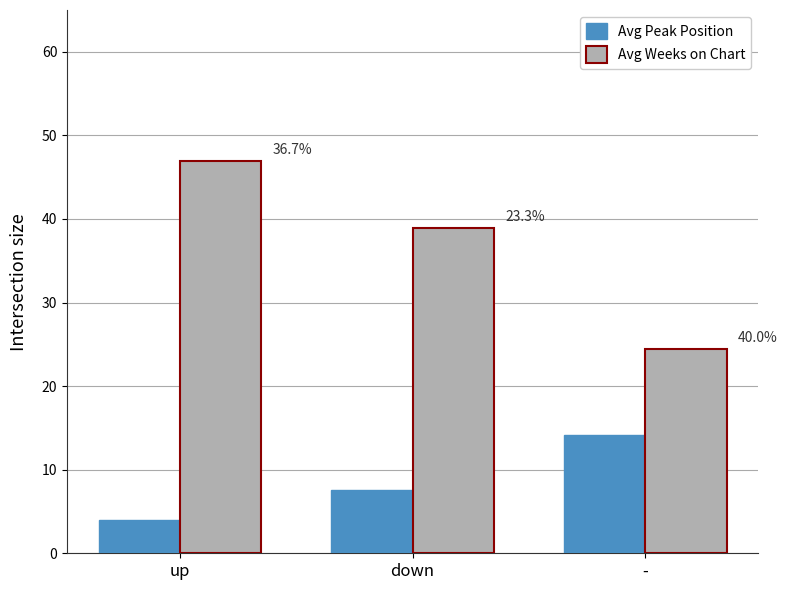

What is the difference between the Avg Peak Position values at up and down?

3.6